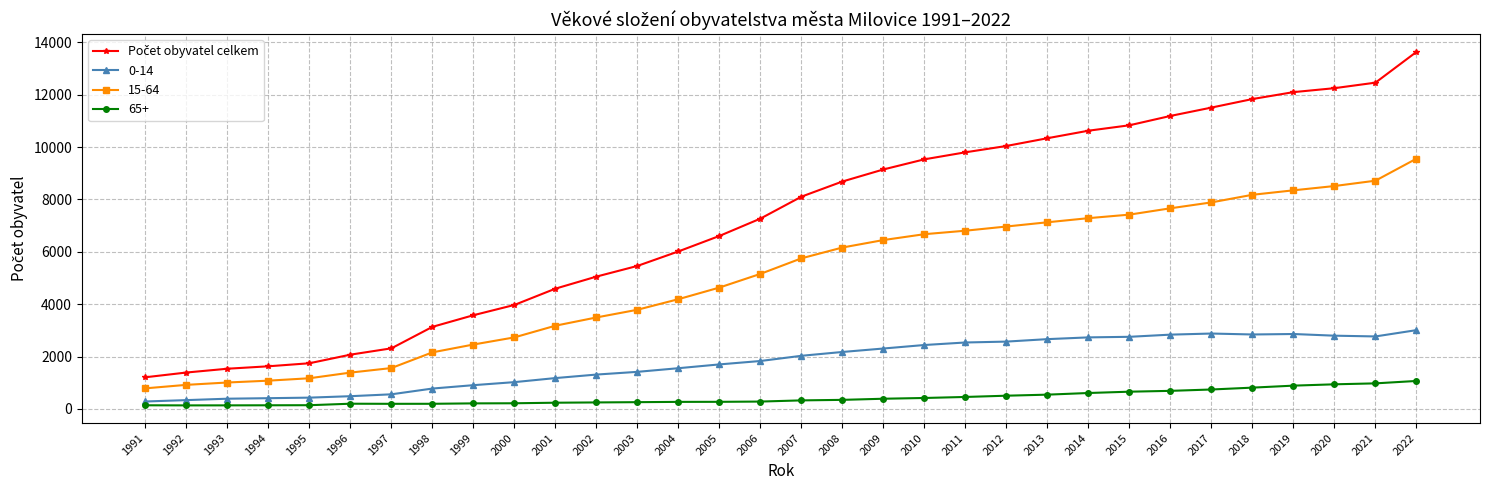

The value of 15-64 at 1997 is 2324. True or false?

False